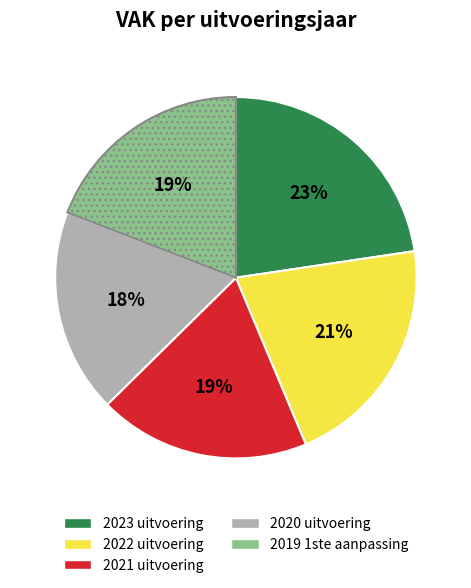

To the nearest percent, what is the average slice percentage?

20%